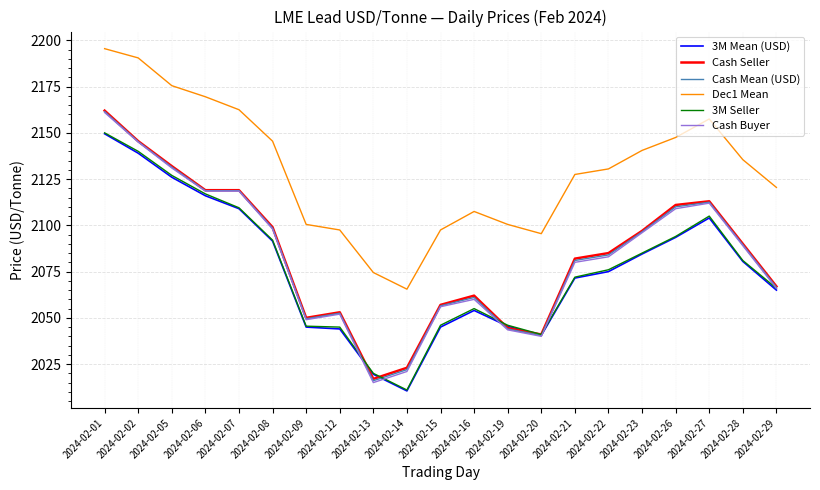

Which series has the largest range (max minus min)?

Cash Buyer